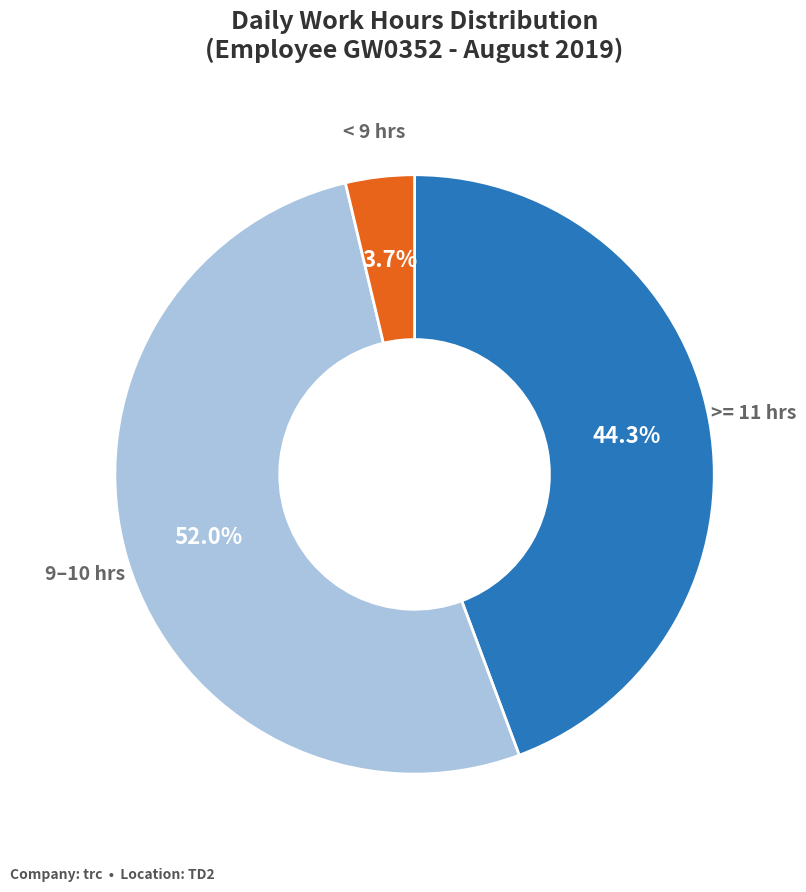

Does any single category account for the majority?

Yes